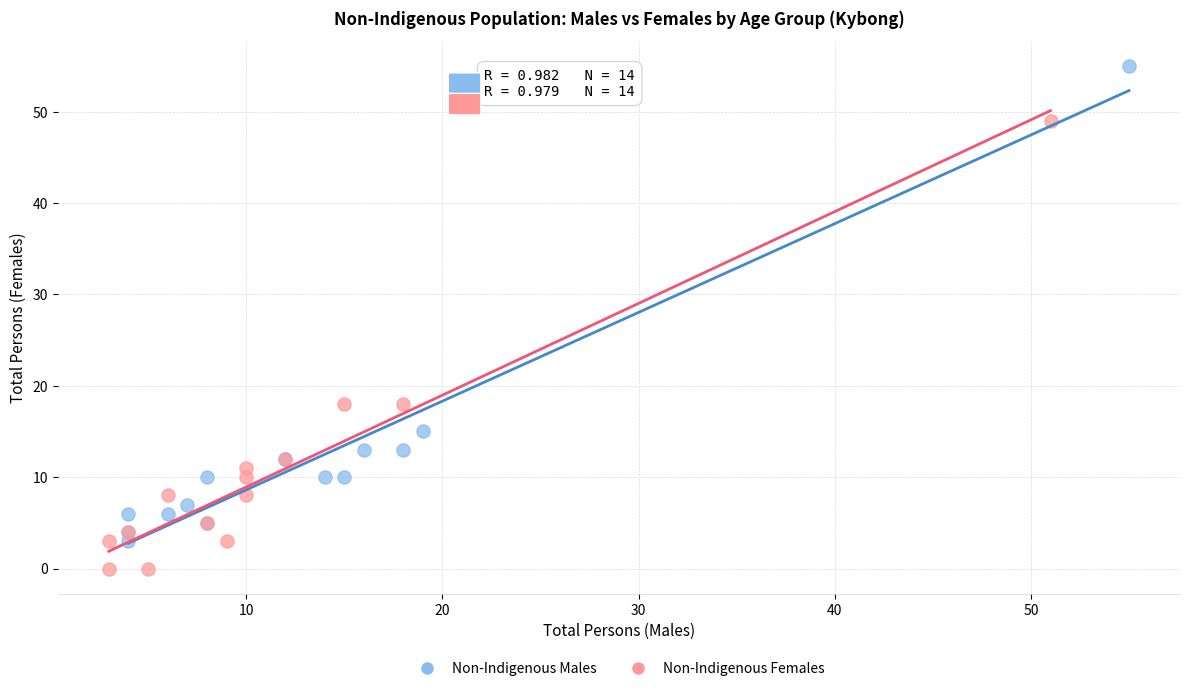

Which series reaches the maximum Y coordinate?

Non-Indigenous Males